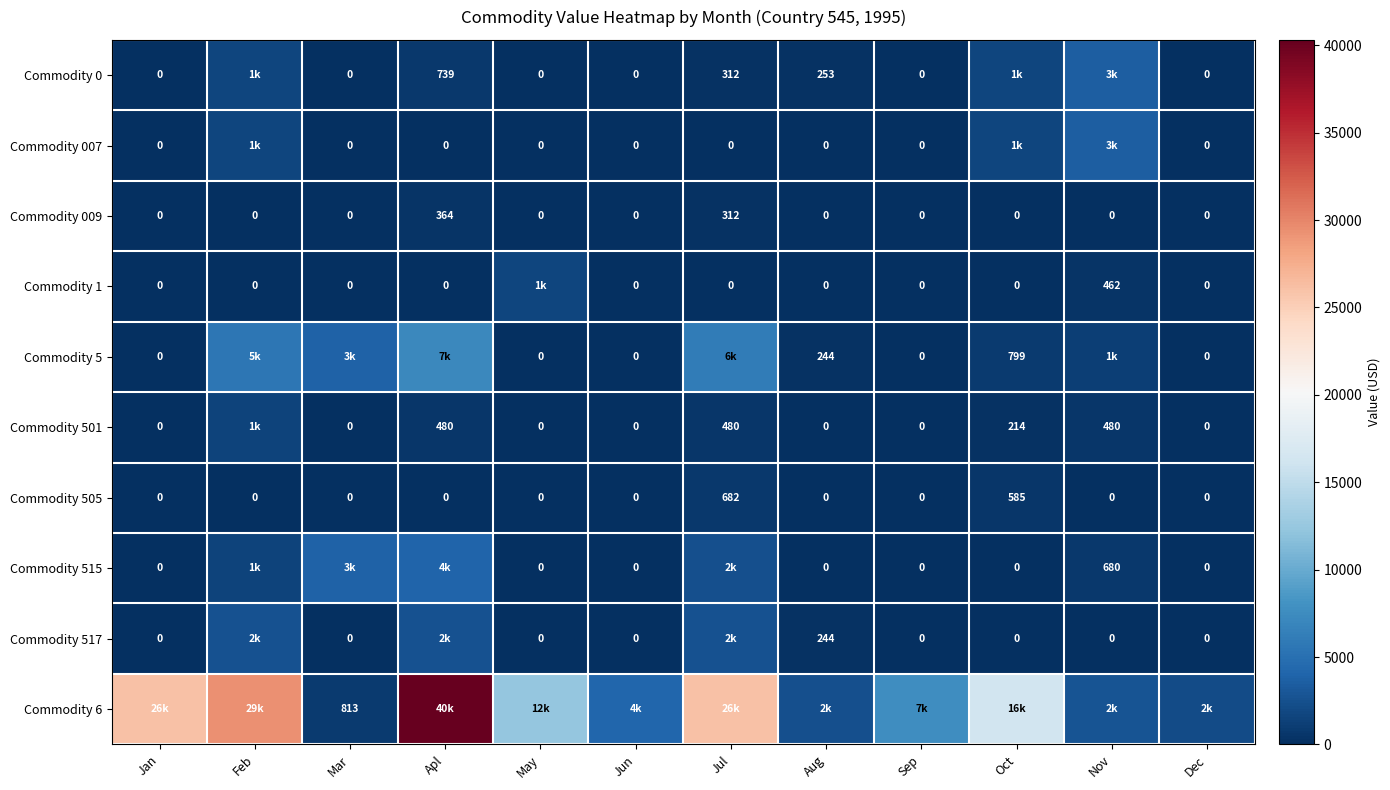

What is the maximum value shown in the chart?

40313